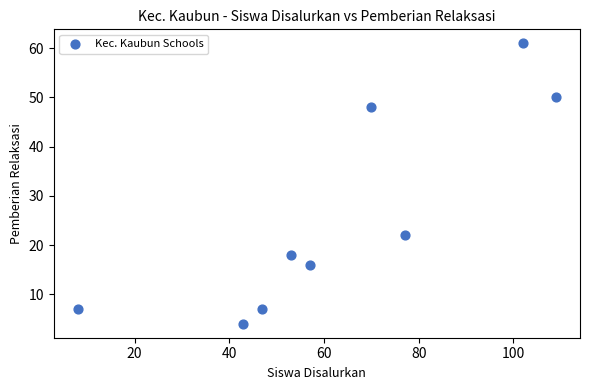

What Y value in the scatter plot is closest to 32?

22